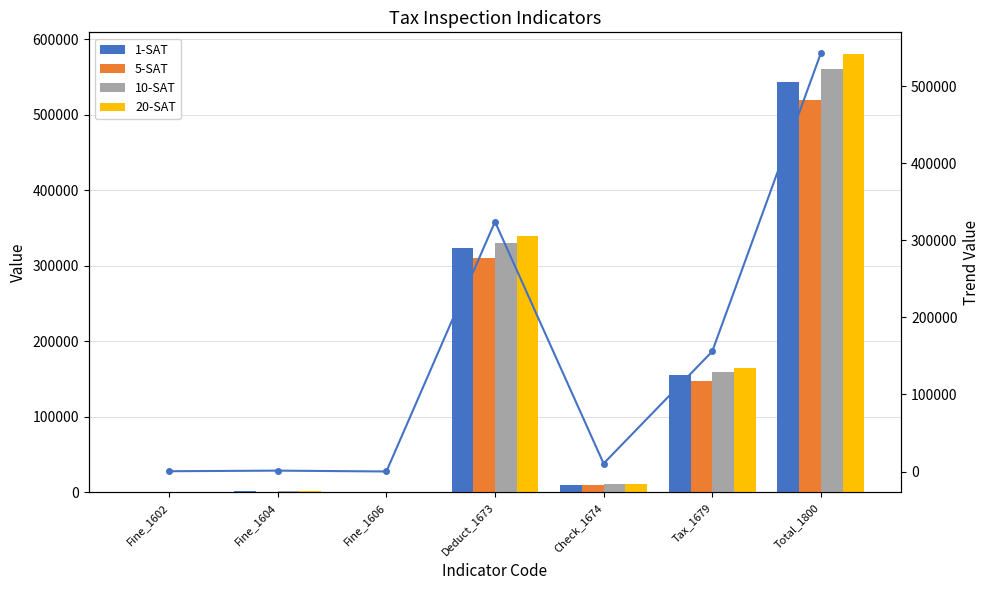

The 10-SAT series shows 120 at Fine_1606. True or false?

True